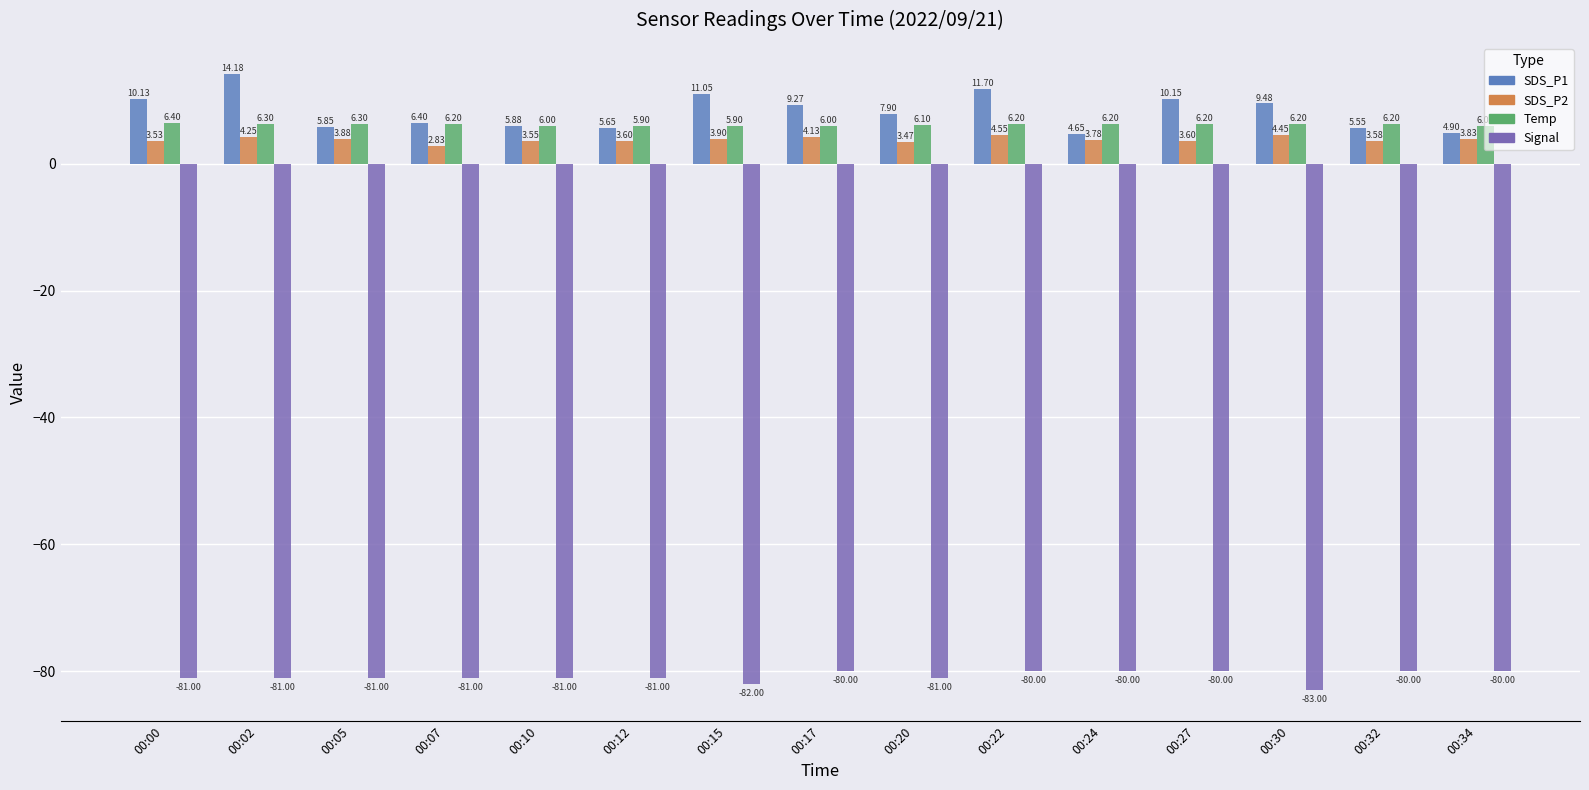

Where is SDS_P1 nearest to the value 9?

00:17